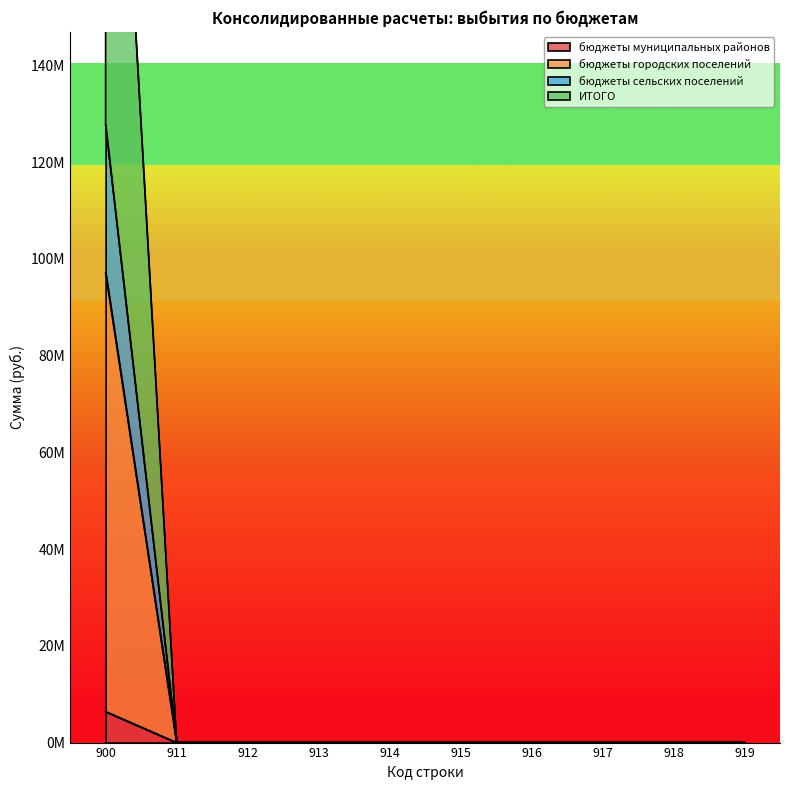

True or false: бюджеты сельских поселений and ИТОГО cross at least once.

False